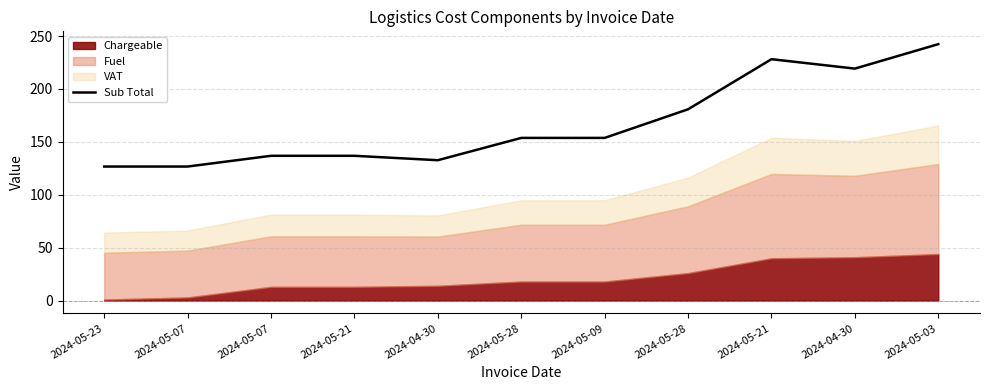

Read the value at 2024-05-03.

242.3